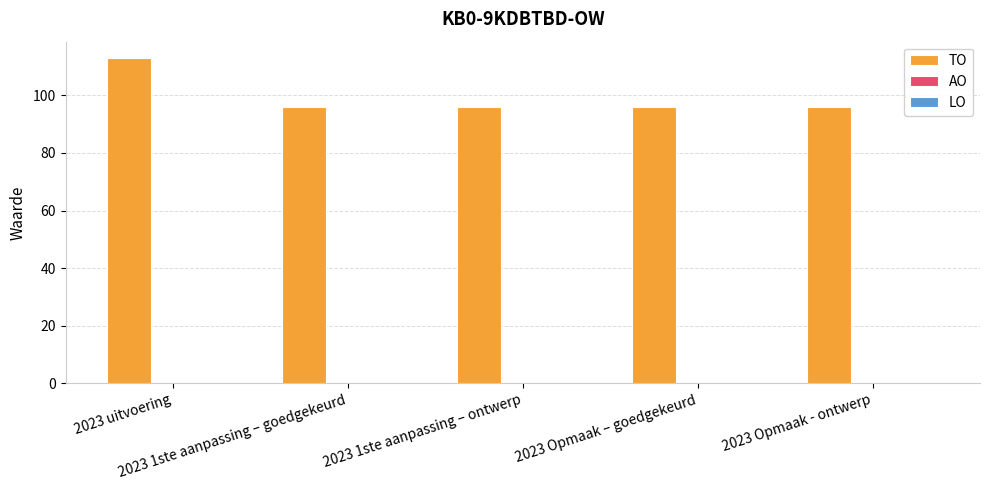

Which label corresponds to the largest value in the chart?

2023 uitvoering